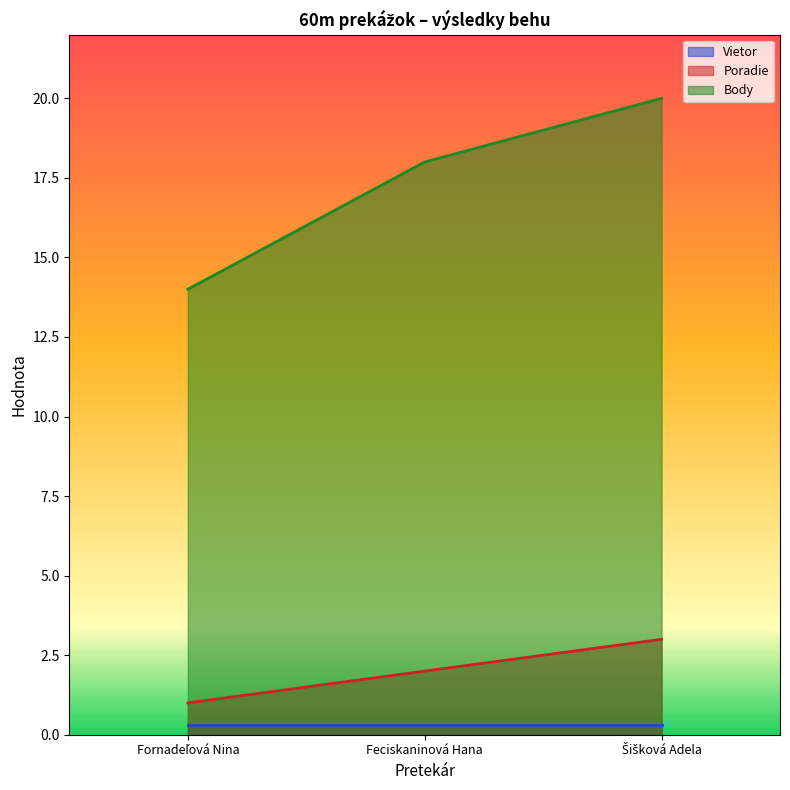

How many data points in Poradie are less than 2?

1